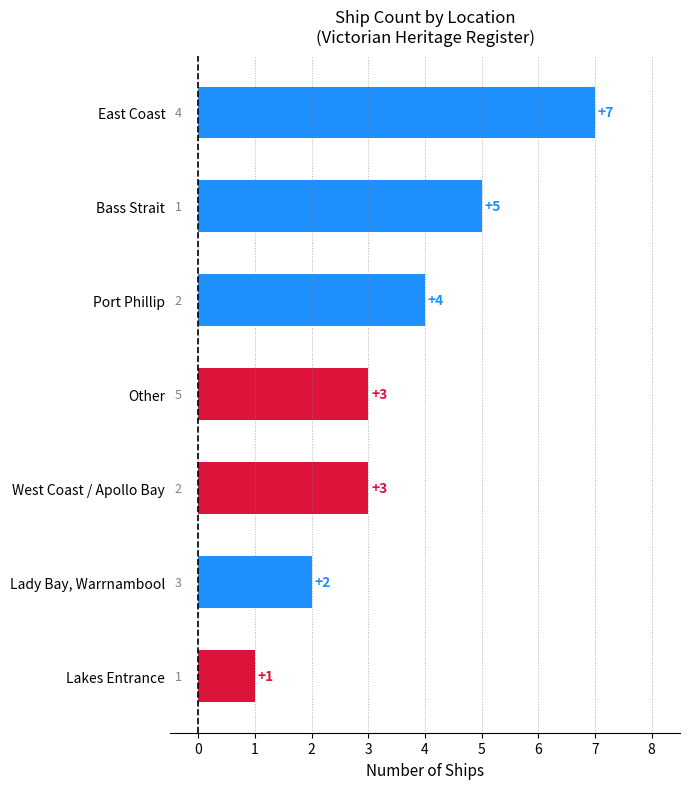

What is the difference between the maximum and minimum values?

6